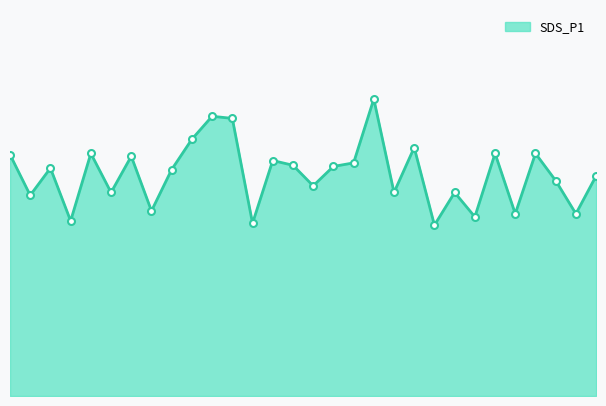

What is the difference between the maximum and minimum values?

5.3